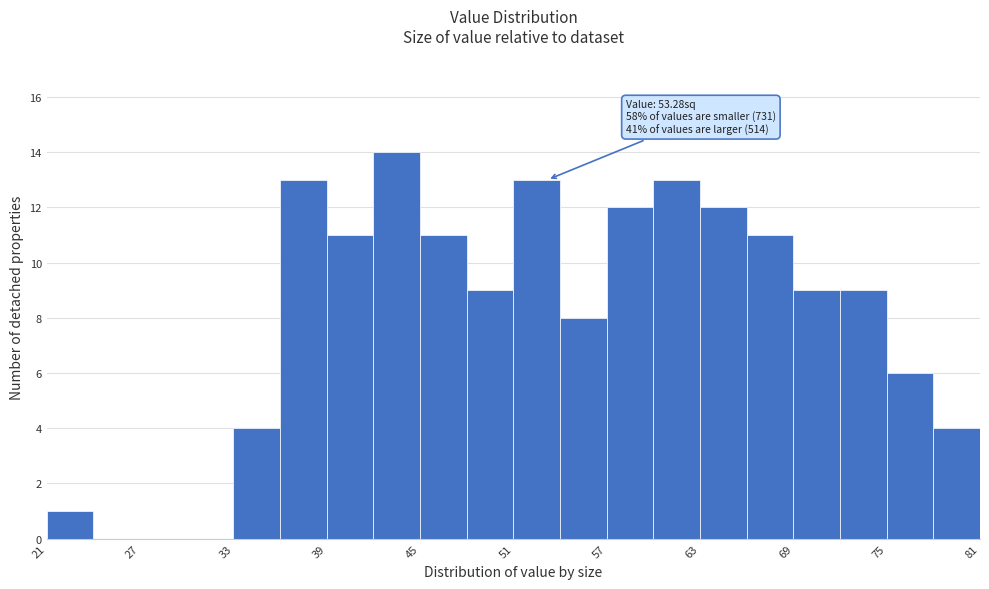

Around what value on the x-axis is the tallest bar? Give the approximate position of its centre, as read against the axis.

44